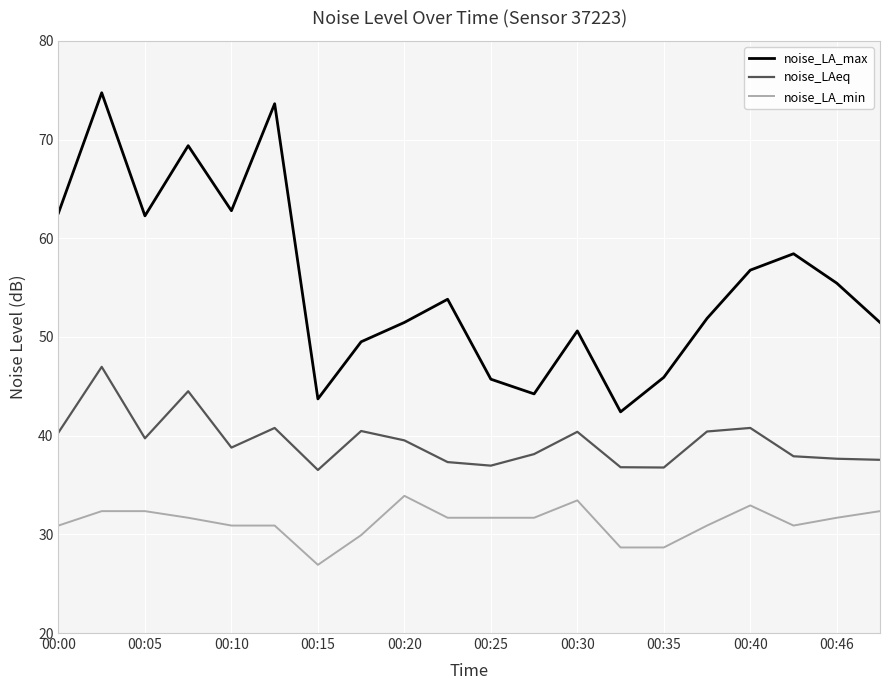

Rank the series by their maximum value, from lowest to highest.

noise_LA_min, noise_LAeq, noise_LA_max